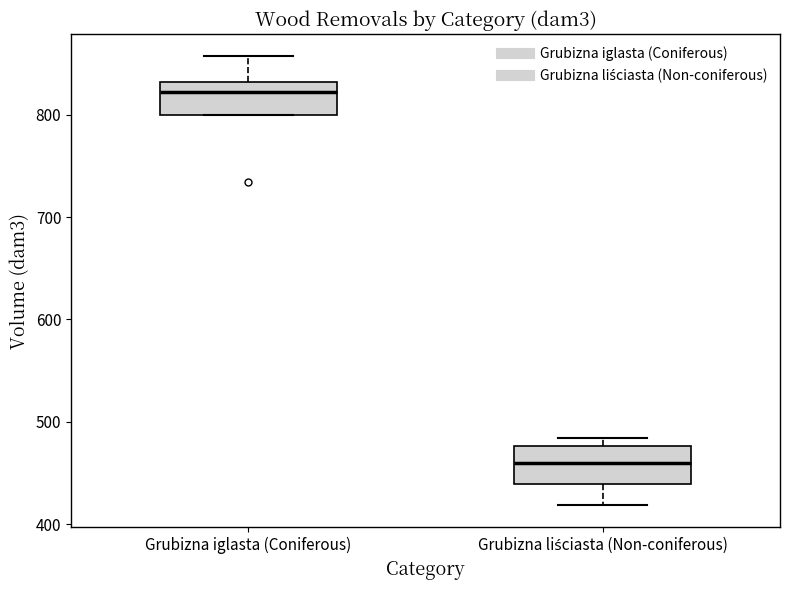

Reading left to right, read every box against the y-axis: the position of its median line, the range the box covers, and the ends of its whiskers. The values are not printed on the chart, so give them approximately, as read against the axis.

Grubizna iglasta (Coniferous): median 820, box 800 to 830, whiskers 800 to 860
Grubizna liściasta (Non-coniferous): median 460, box 440 to 480, whiskers 420 to 480 (just above the box's upper edge)